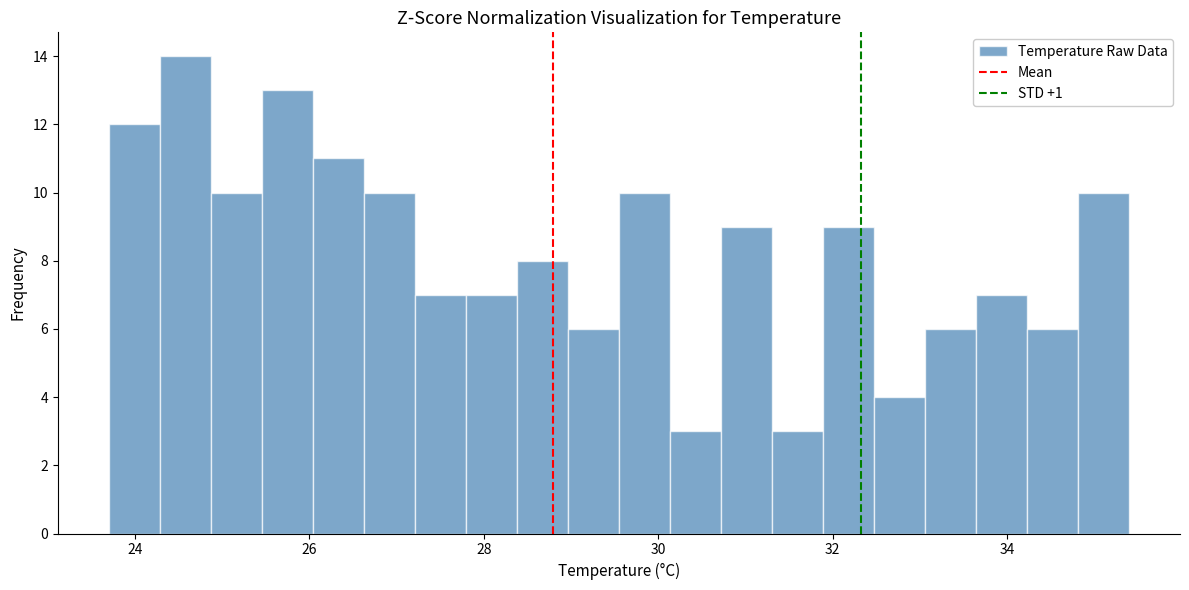

Around what value on the x-axis is the tallest bar? Give the approximate position of its centre, as read against the axis.

24.6